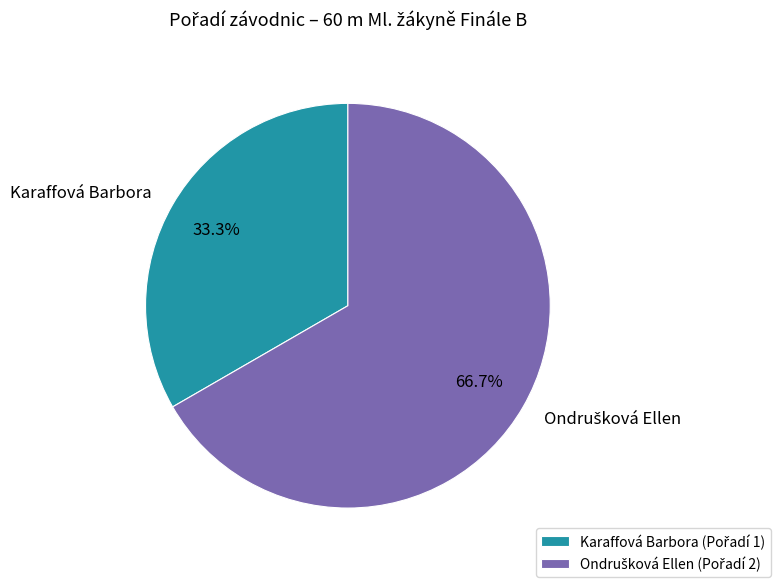

The Karaffová Barbora slice represents 33% of the pie. True or false?

True